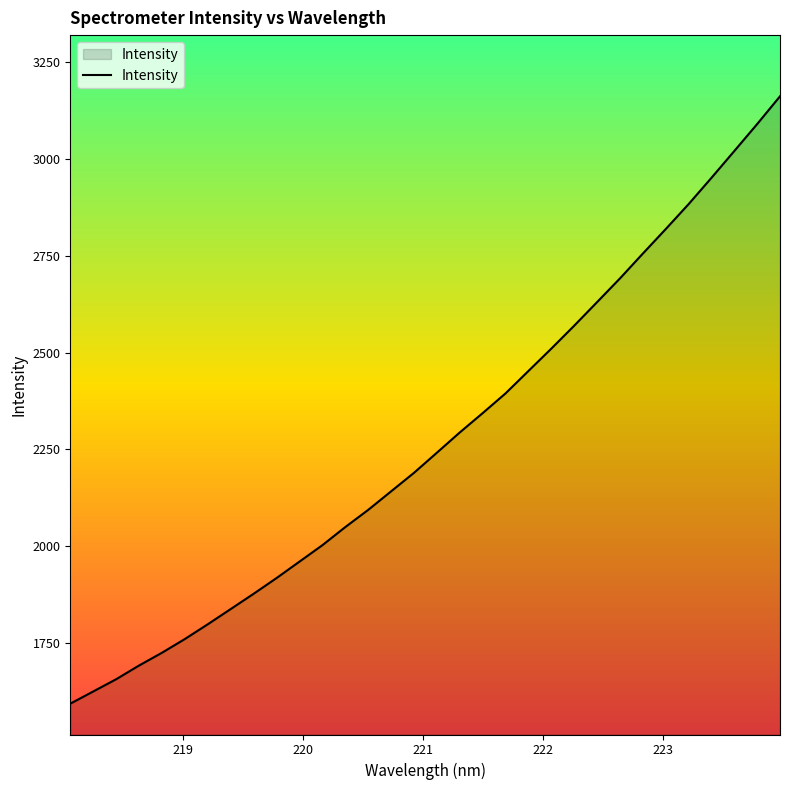

What is the difference between the maximum and minimum values?

1569.2